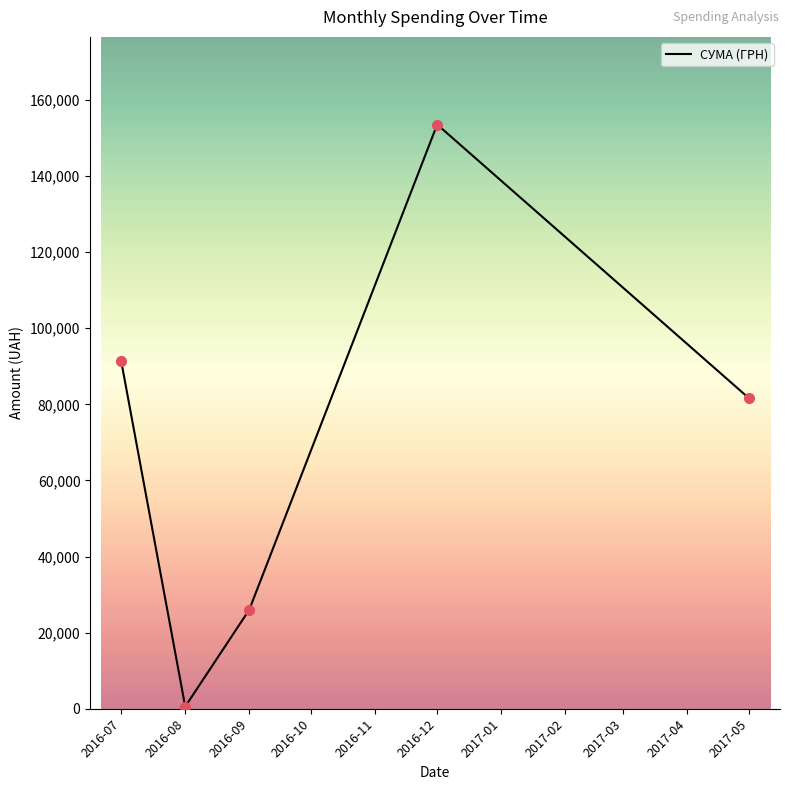

How many interior local peaks (higher than both neighbors) does the data have?

1